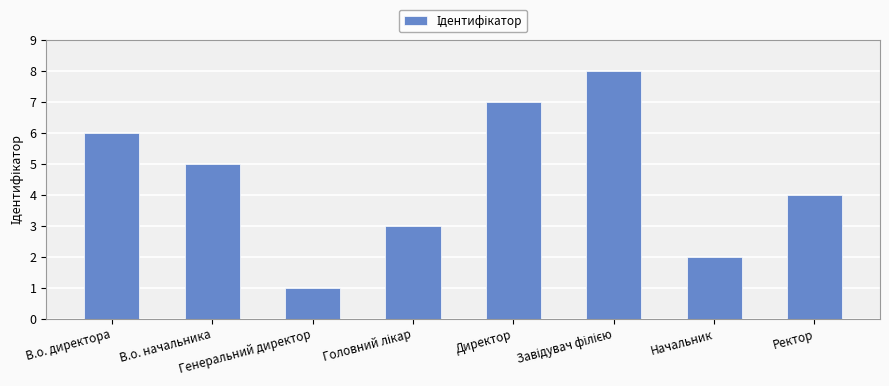

What is the difference between the second highest and minimum values?

6